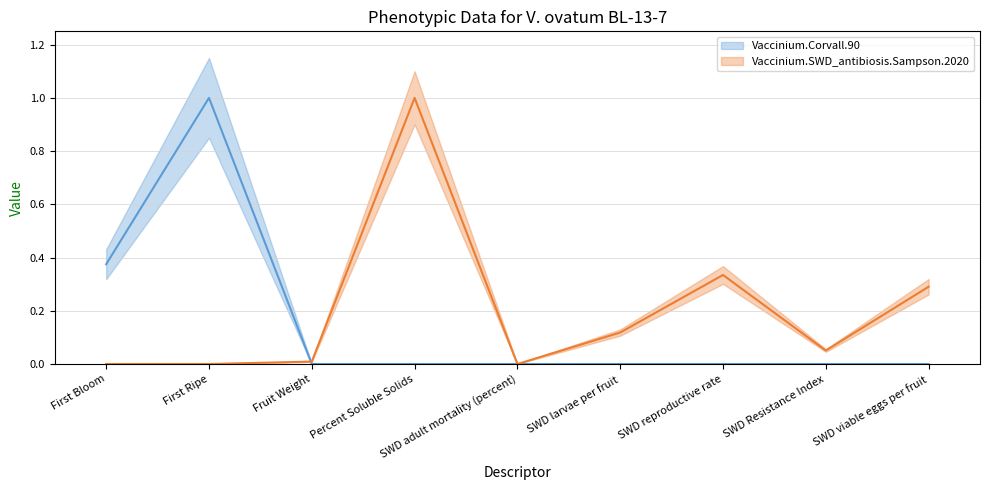

Is it true that Vaccinium.Corvall.90 equals 0.0 at SWD reproductive rate?

True